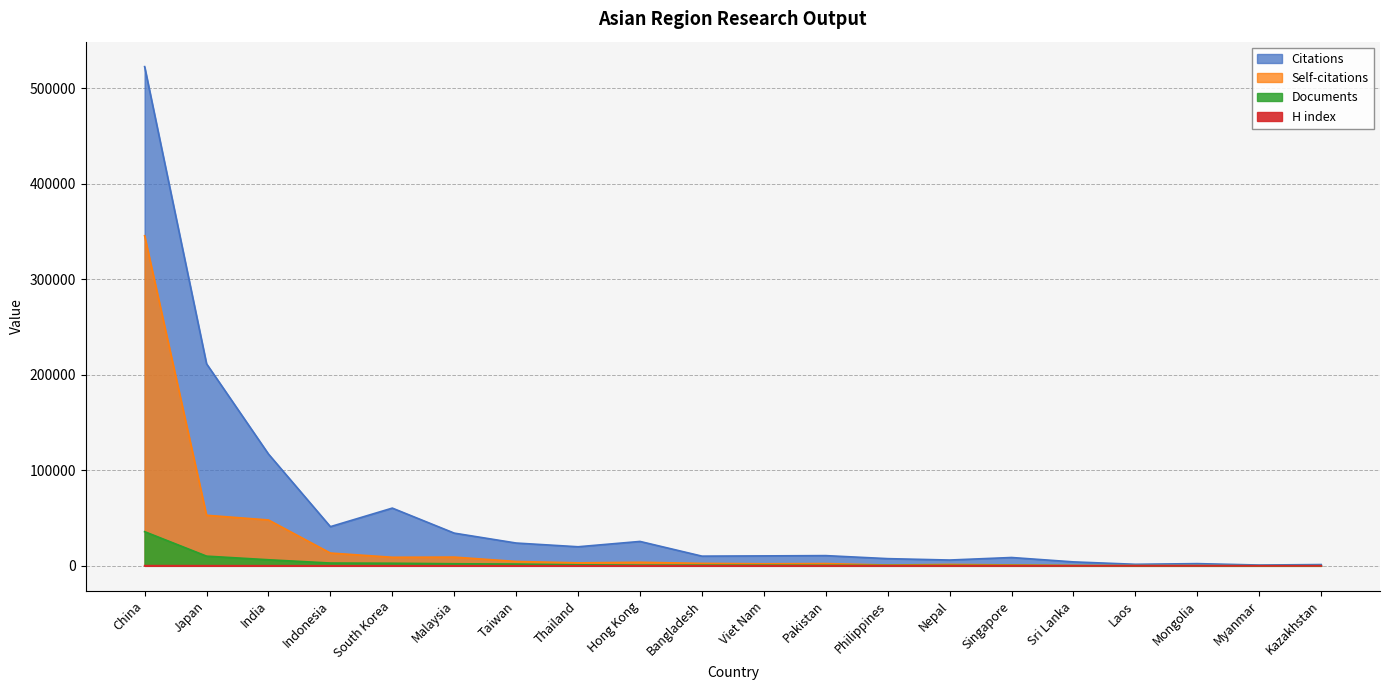

Between South Korea and Laos, which is larger?

South Korea